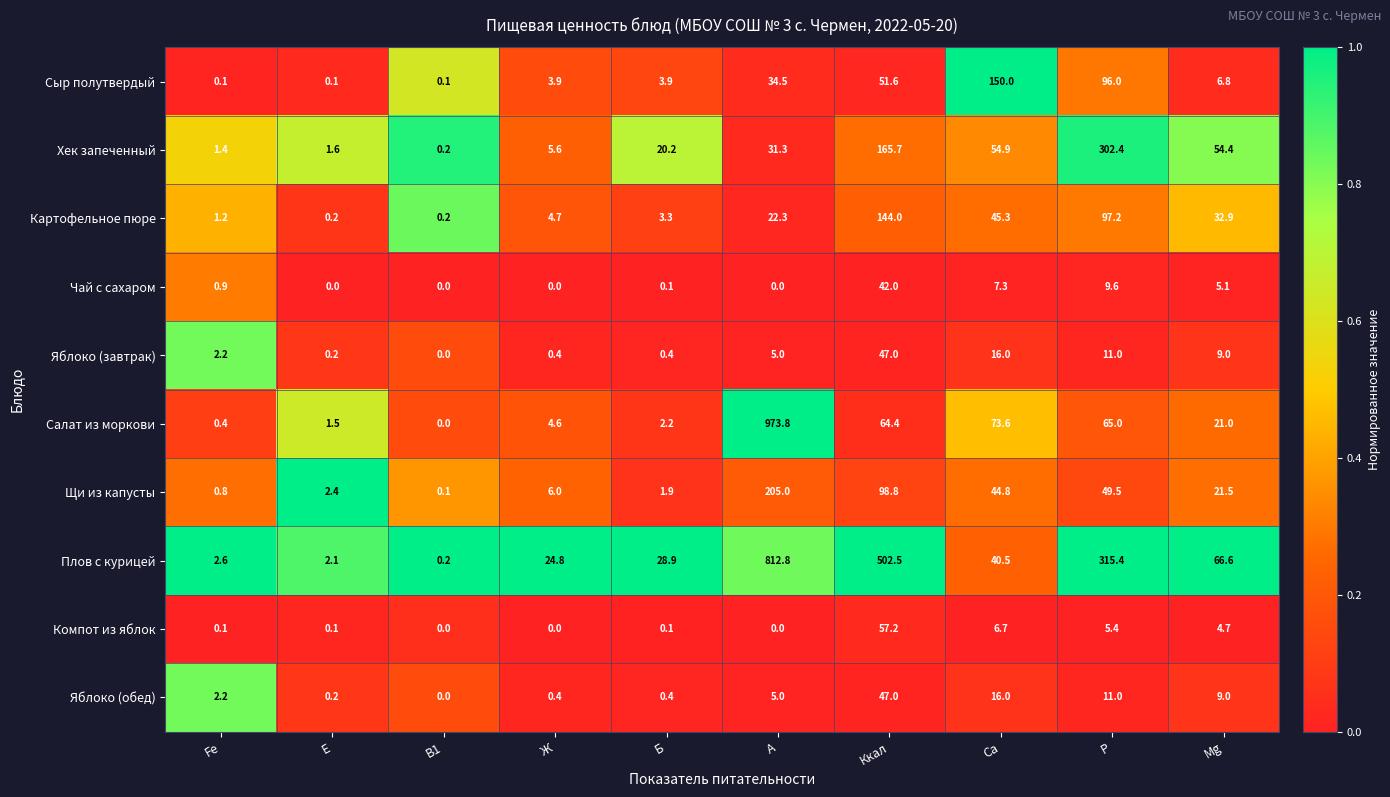

Is the value of Хек запеченный at Mg greater than the value of Яблоко (обед) at Б?

Yes